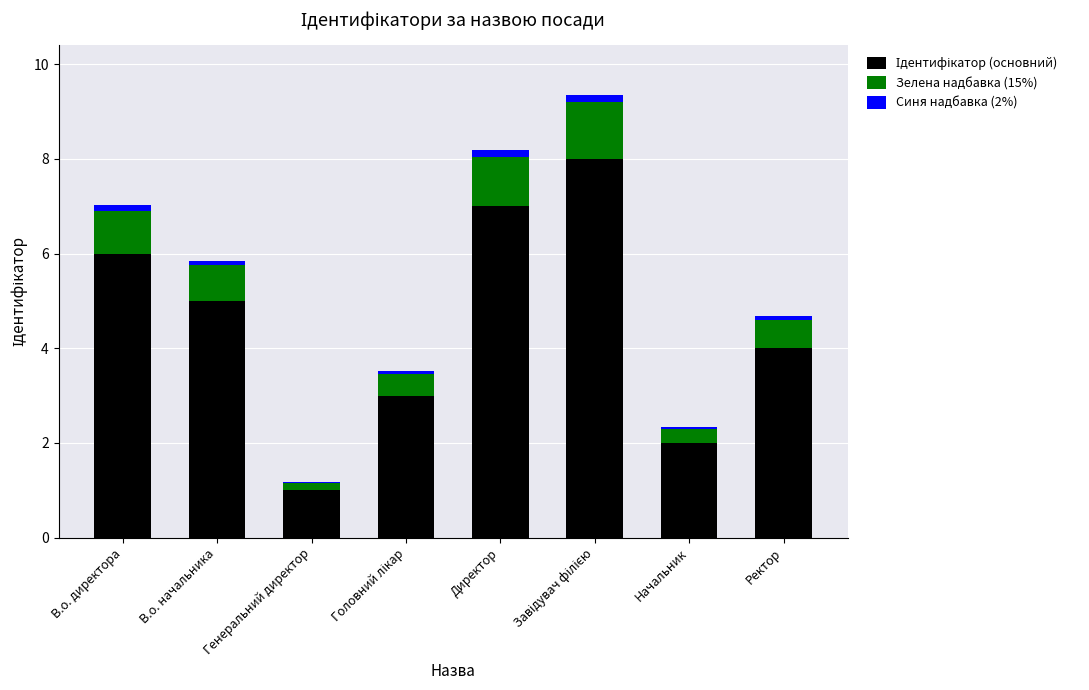

List the series in order of their peak value, lowest first.

Синя надбавка (2%), Зелена надбавка (15%), Ідентифікатор (основний)